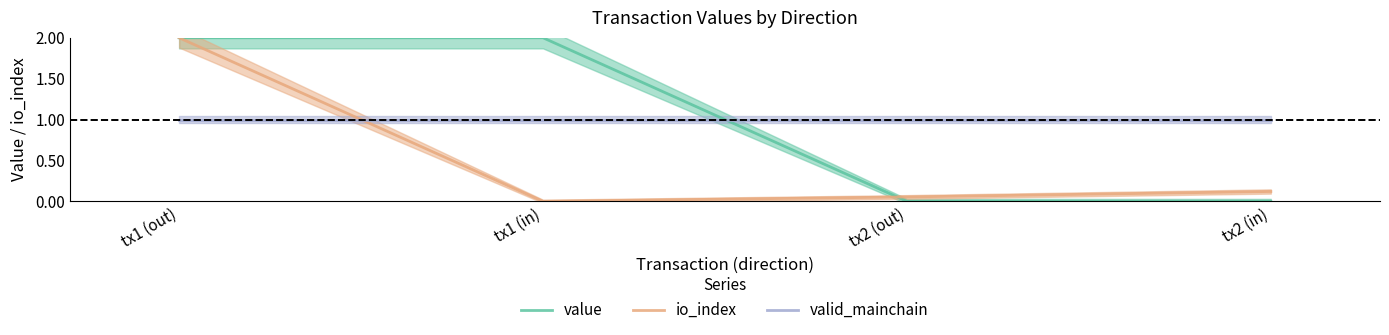

How many lines are shown in the chart?

3